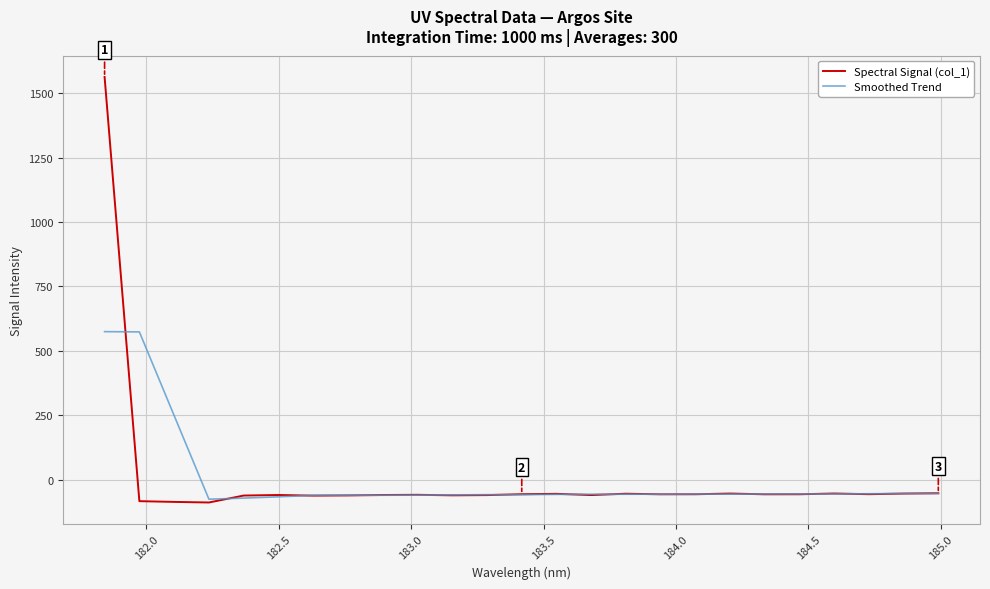

Rank the series by their maximum value, from highest to lowest.

Spectral Signal (col_1), Smoothed Trend